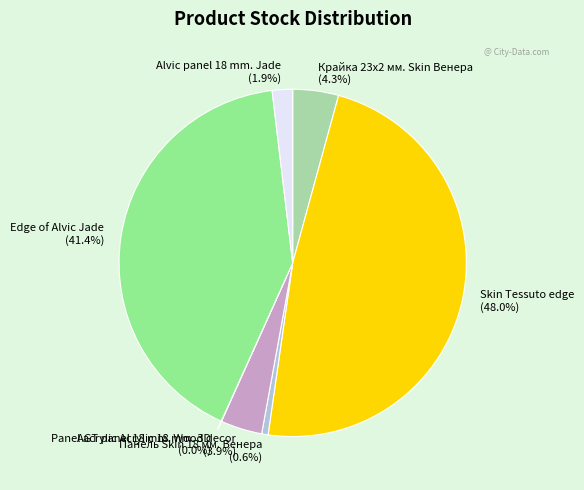

Which has a higher value, Панель Skin 18 мм. Венера or Edge of Alvic Jade?

Edge of Alvic Jade